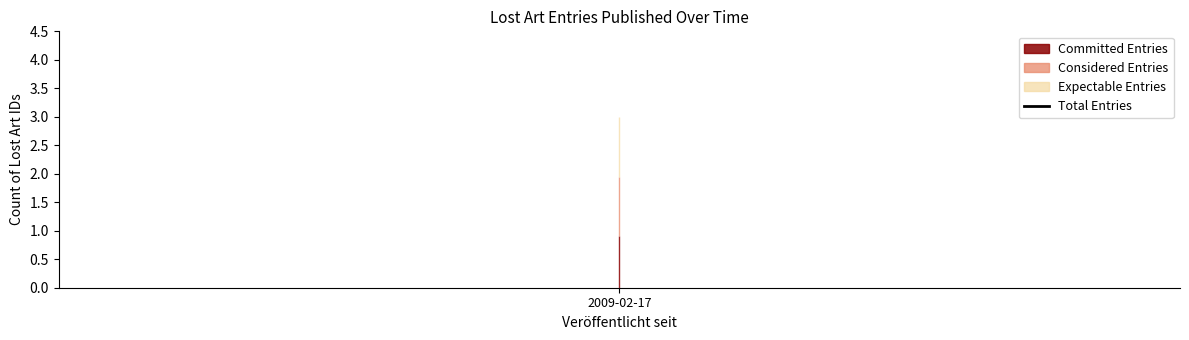

Approximately how many times larger is the value at 2009-02-17 compared to 2009-02-17?

1.0